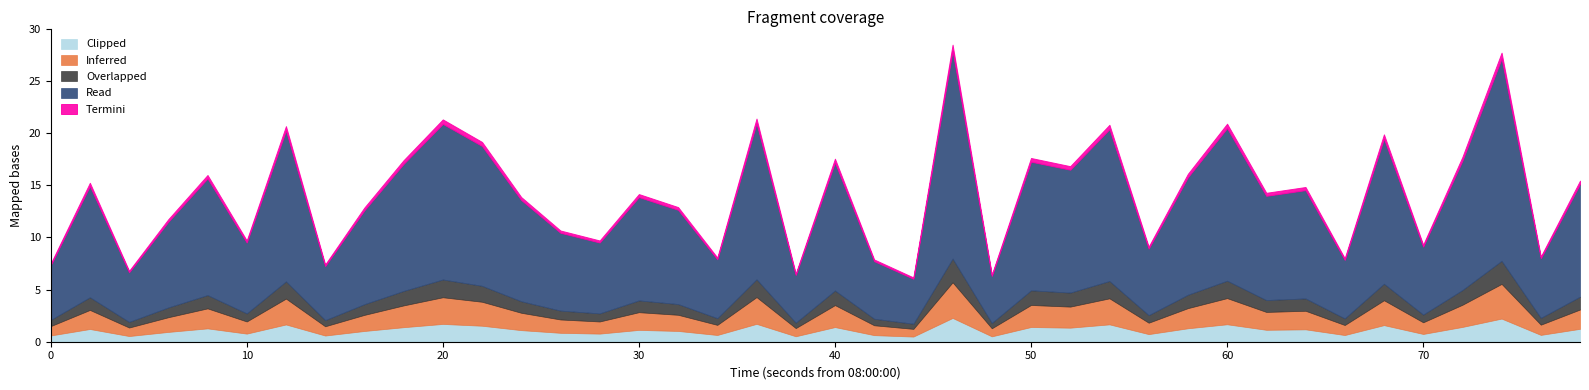

True or false: the data has more than 2 interior local peaks.

True